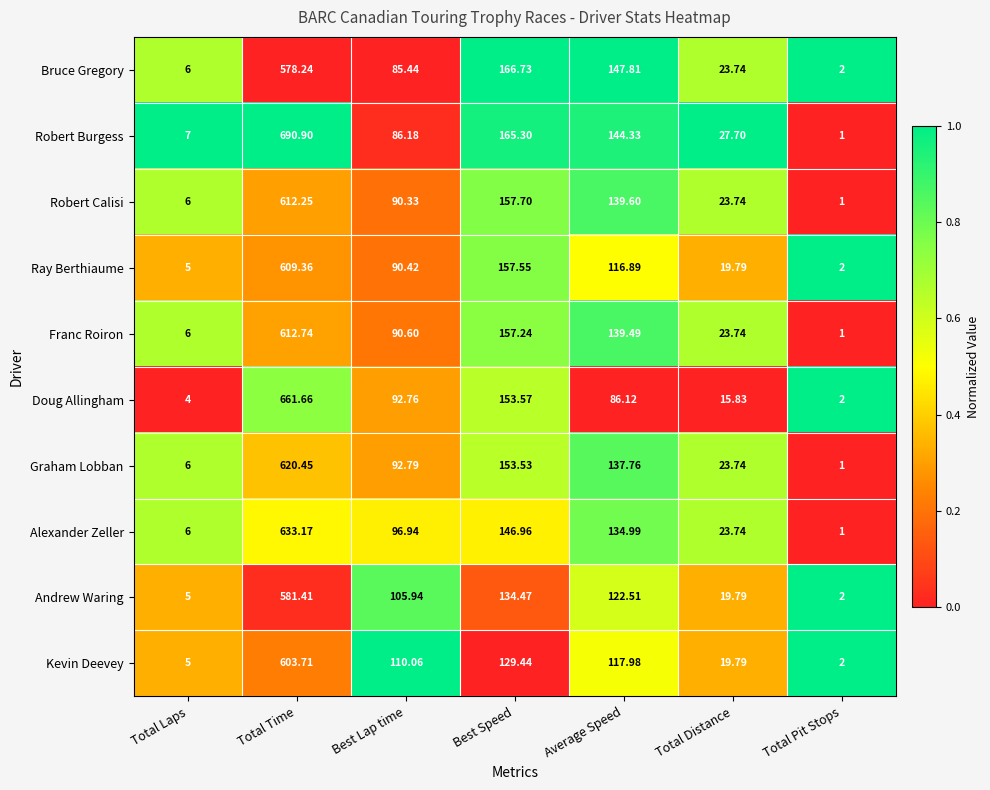

Which category has the highest value across all series?

Total Time